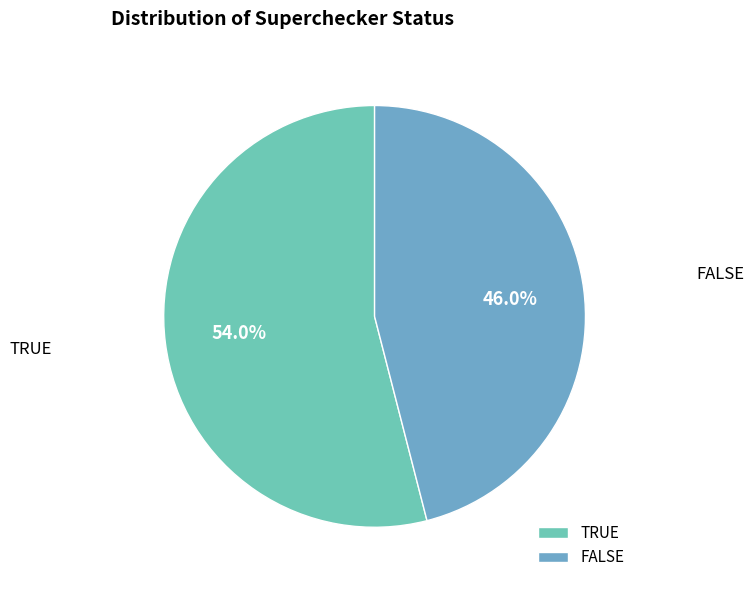

Combined, do TRUE and FALSE account for over 50%?

Yes